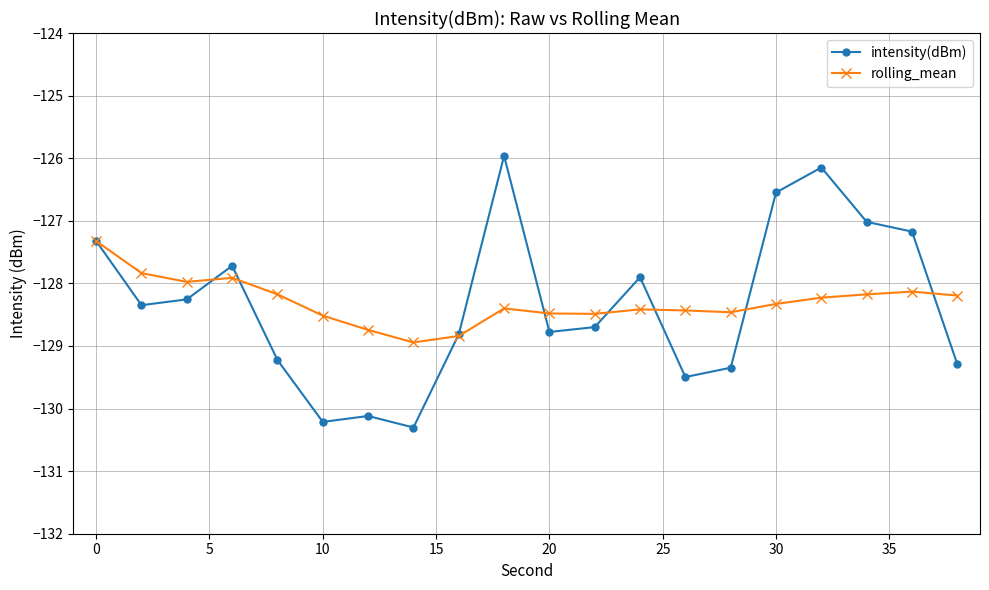

List the series in order of their peak value, highest first.

intensity(dBm), rolling_mean